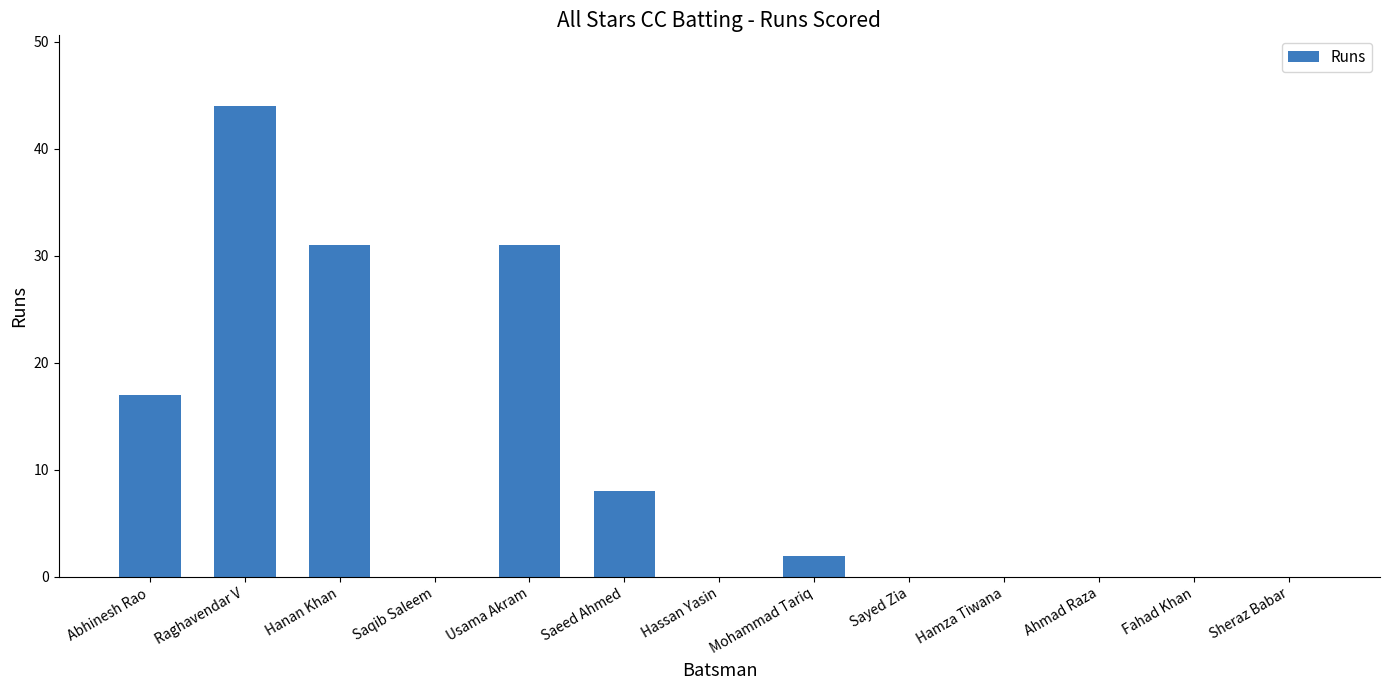

How many data points does each series have?

13